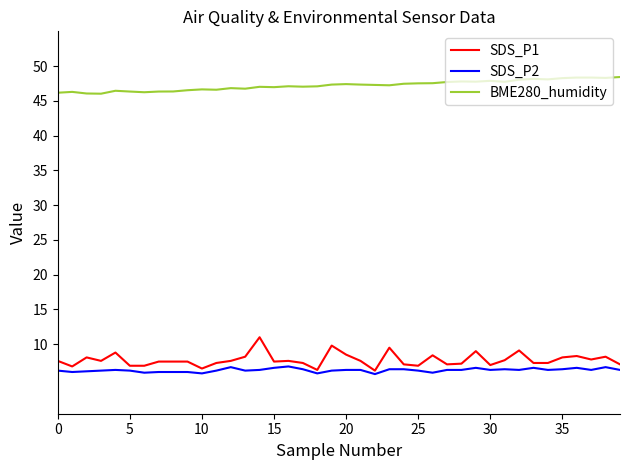

Which series has the widest spread of values?

SDS_P1